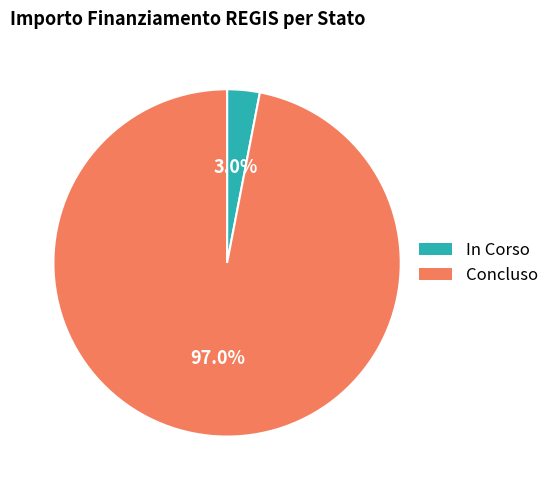

Which slice is the smallest?

In Corso